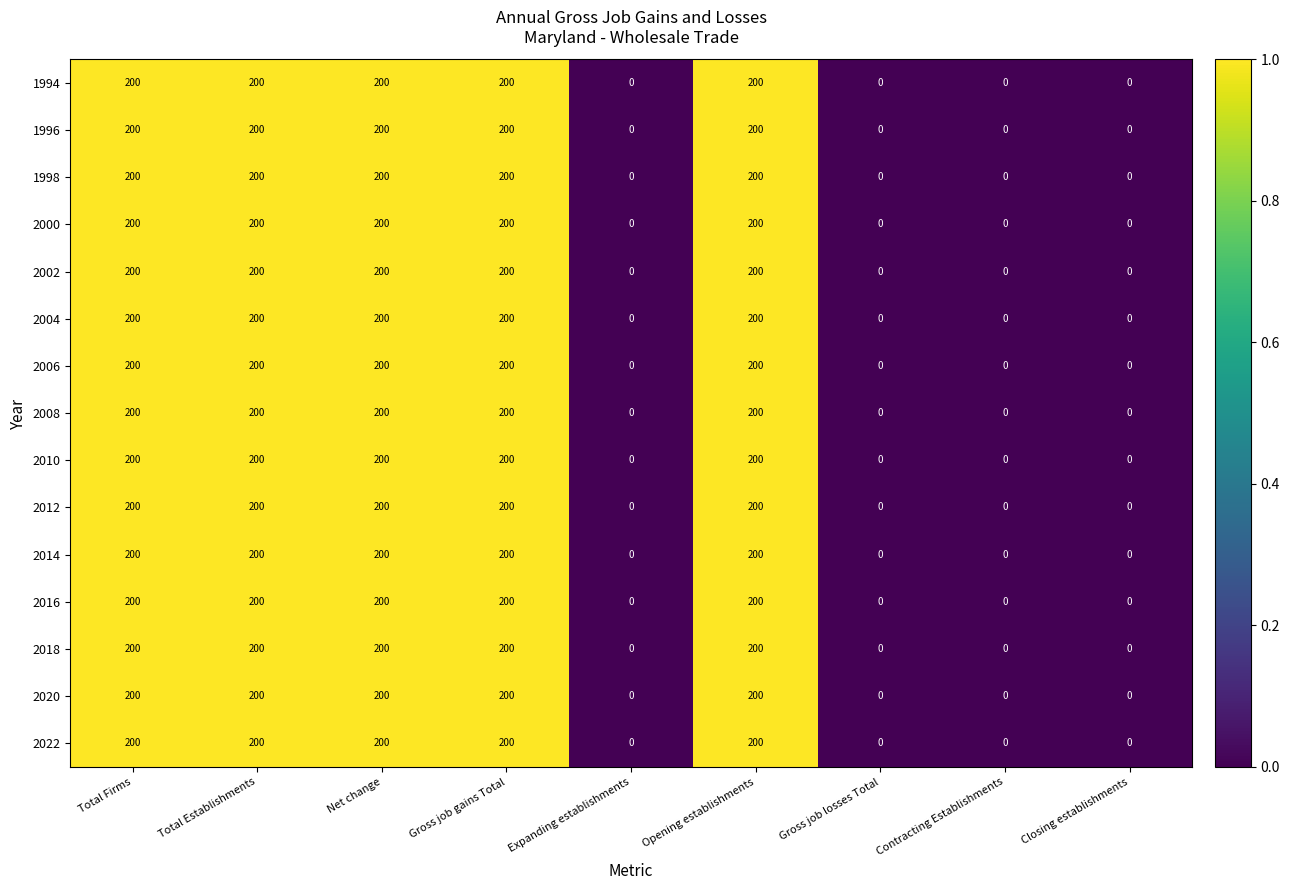

What value does the 2022 series have at Total Firms, to the nearest 10?

200